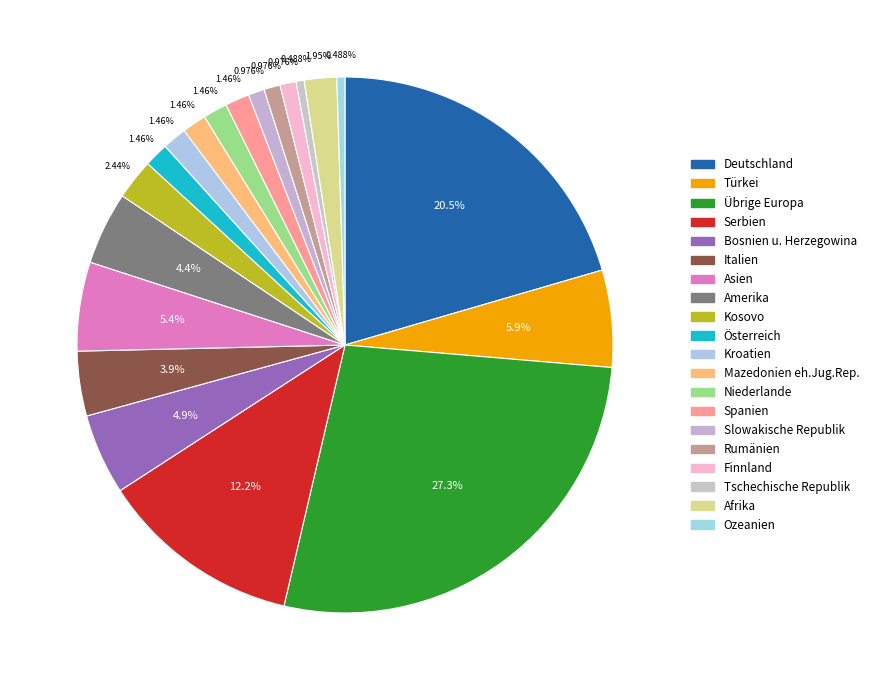

Rank the categories by value from lowest to highest.

Tschechische Republik, Ozeanien, Slowakische Republik, Rumänien, Finnland, Österreich, Kroatien, Mazedonien eh.Jug.Rep., Niederlande, Spanien, Afrika, Kosovo, Italien, Amerika, Bosnien u. Herzegowina, Asien, Türkei, Serbien, Deutschland, Übrige Europa